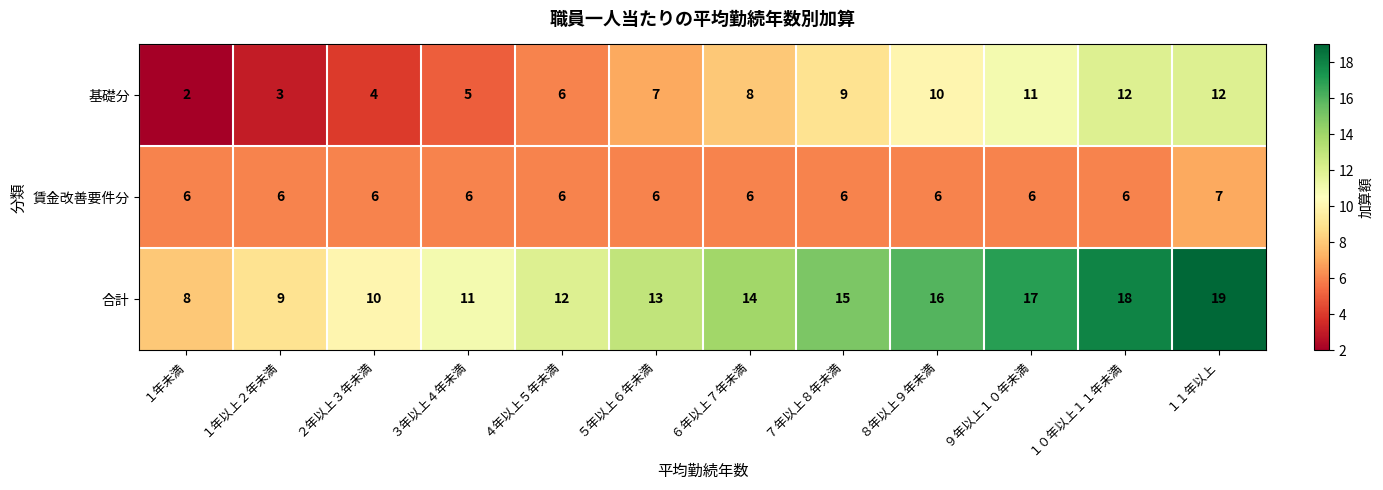

The 基礎分 series shows 12 at １１年以上. True or false?

True